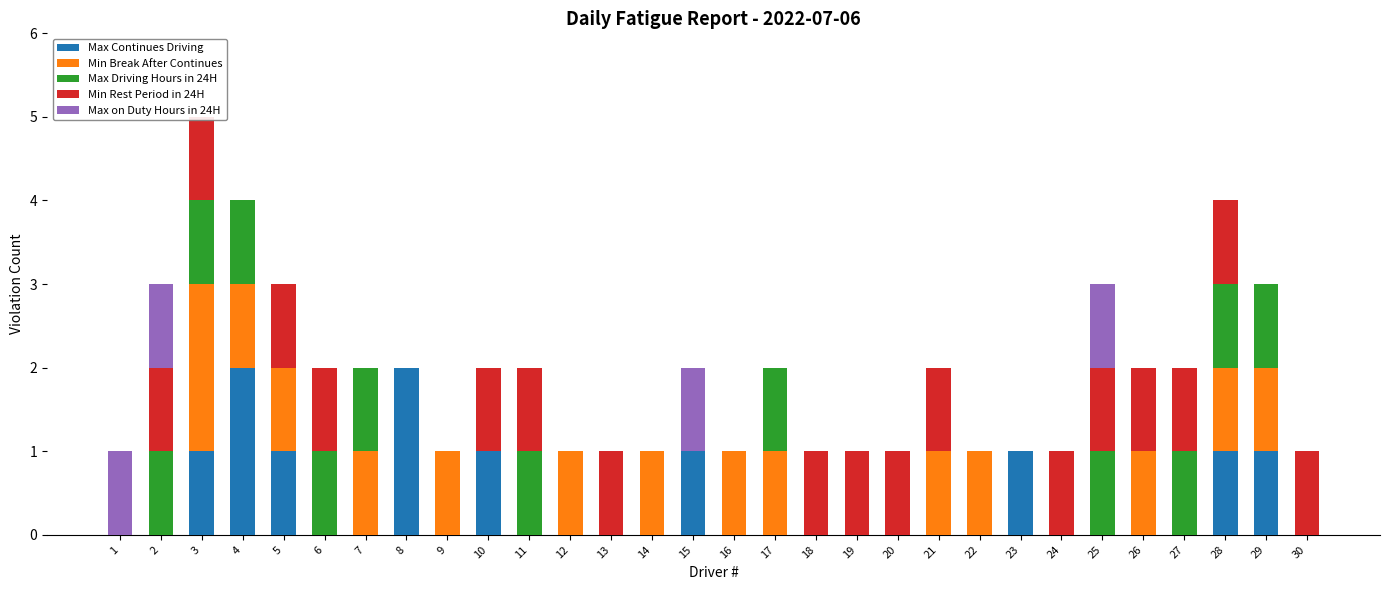

What is the total value across all series at 13?

1